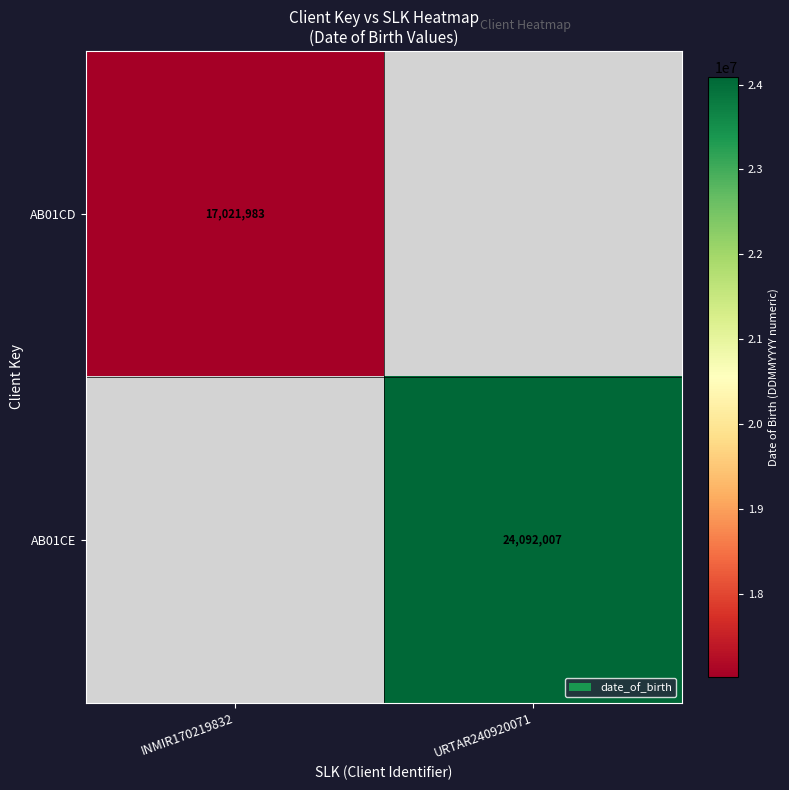

Which category has the lowest value across all series?

INMIR170219832